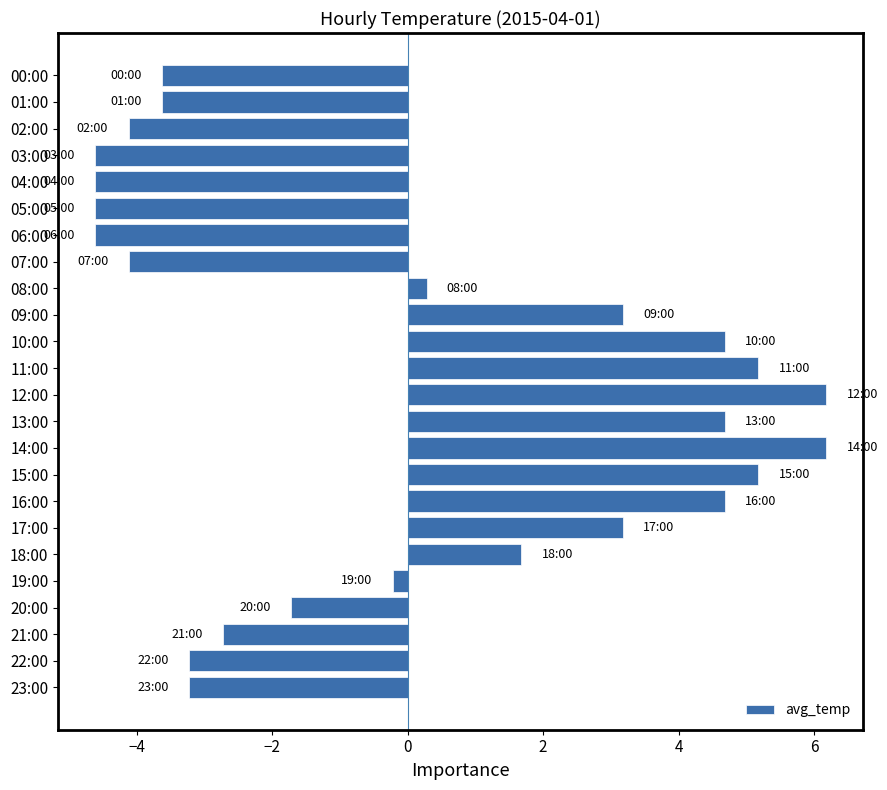

What is the smallest value displayed?

-4.6